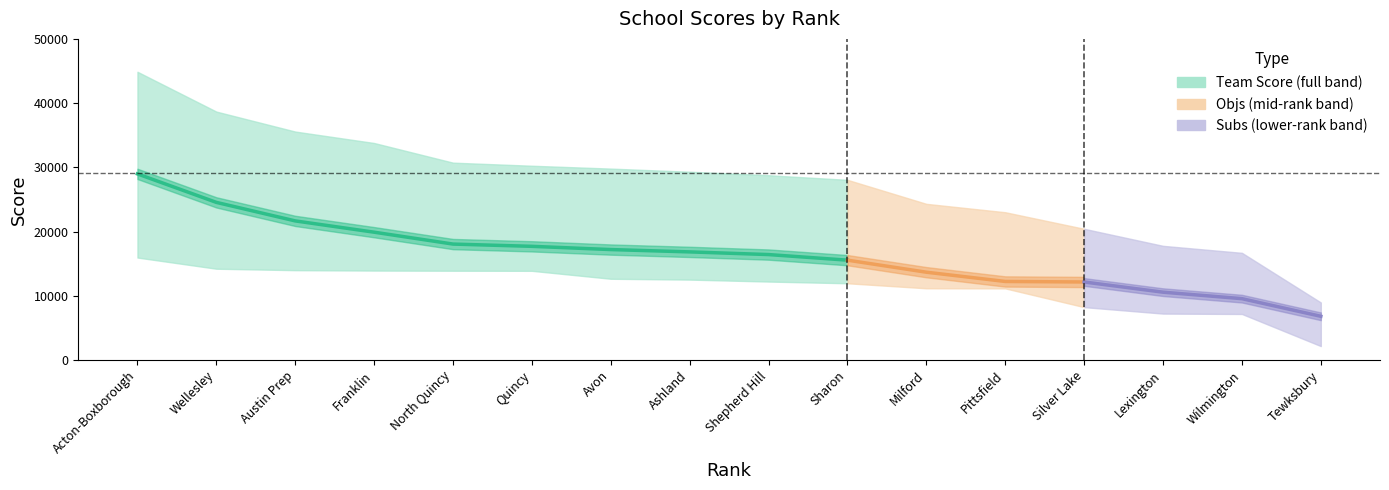

List the labels in order of Objs value, smallest first.

16, 15, 14, 13, 12, 11, 10, 9, 8, 7, 6, 5, 4, 3, 2, 1